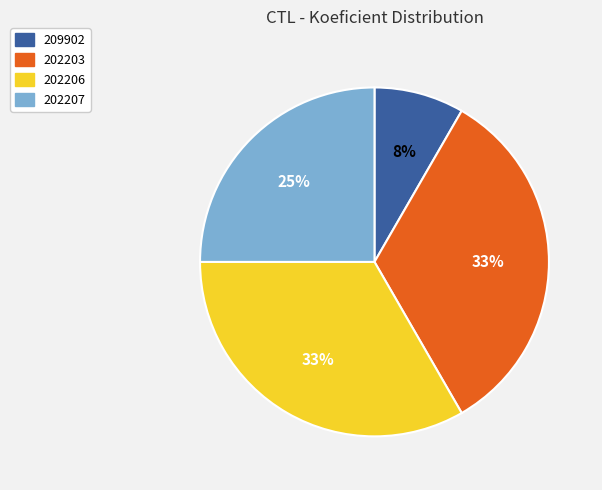

To the nearest percent, what percentage of the pie is 202203?

33%